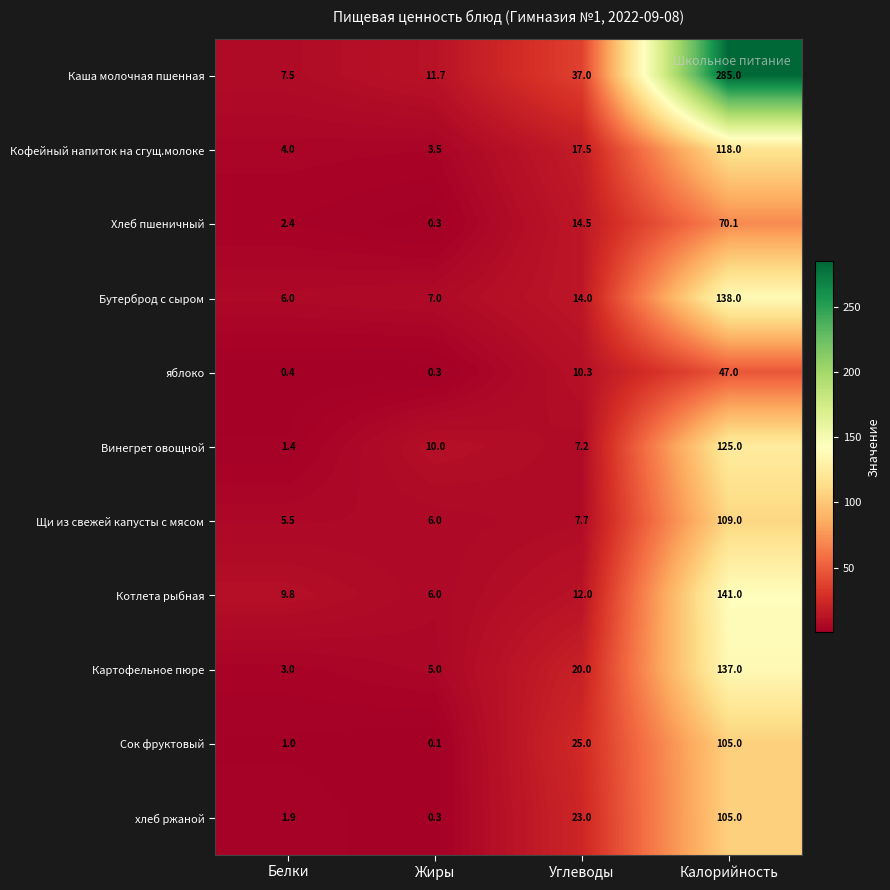

What is the total value across all series at Калорийность?

1380.1